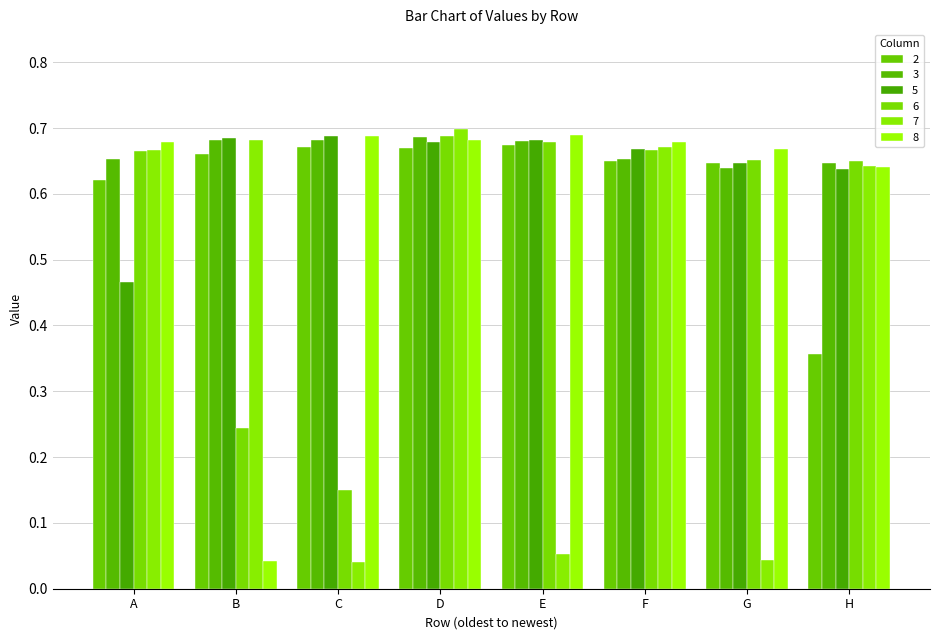

True or false: 5 has a value of 0.6 at H.

True